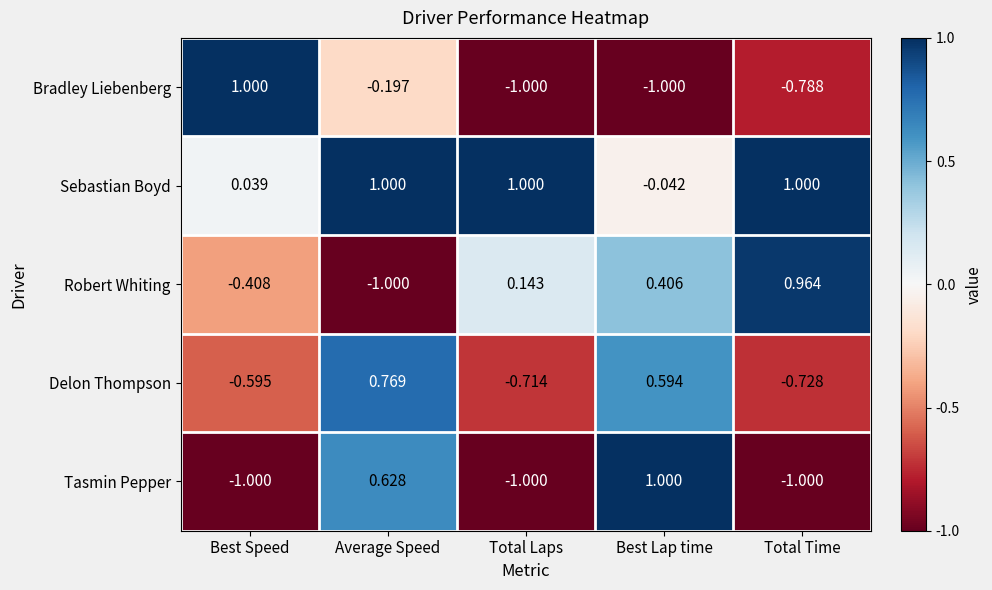

Which series changed the most between Best Speed and Average Speed?

Tasmin Pepper